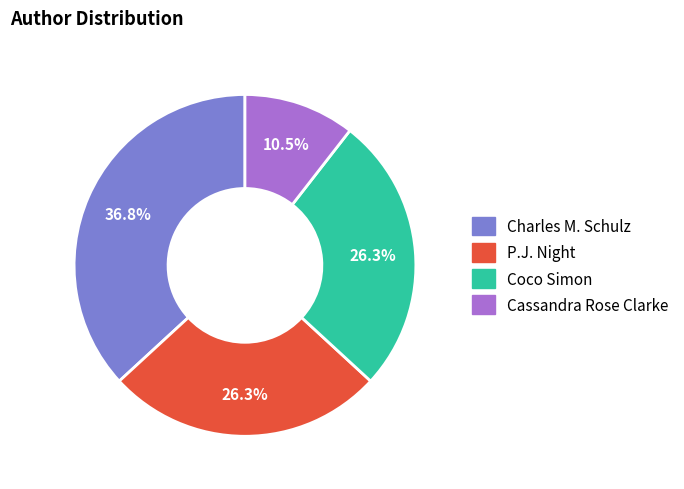

Between Charles M. Schulz and Cassandra Rose Clarke, which is larger?

Charles M. Schulz